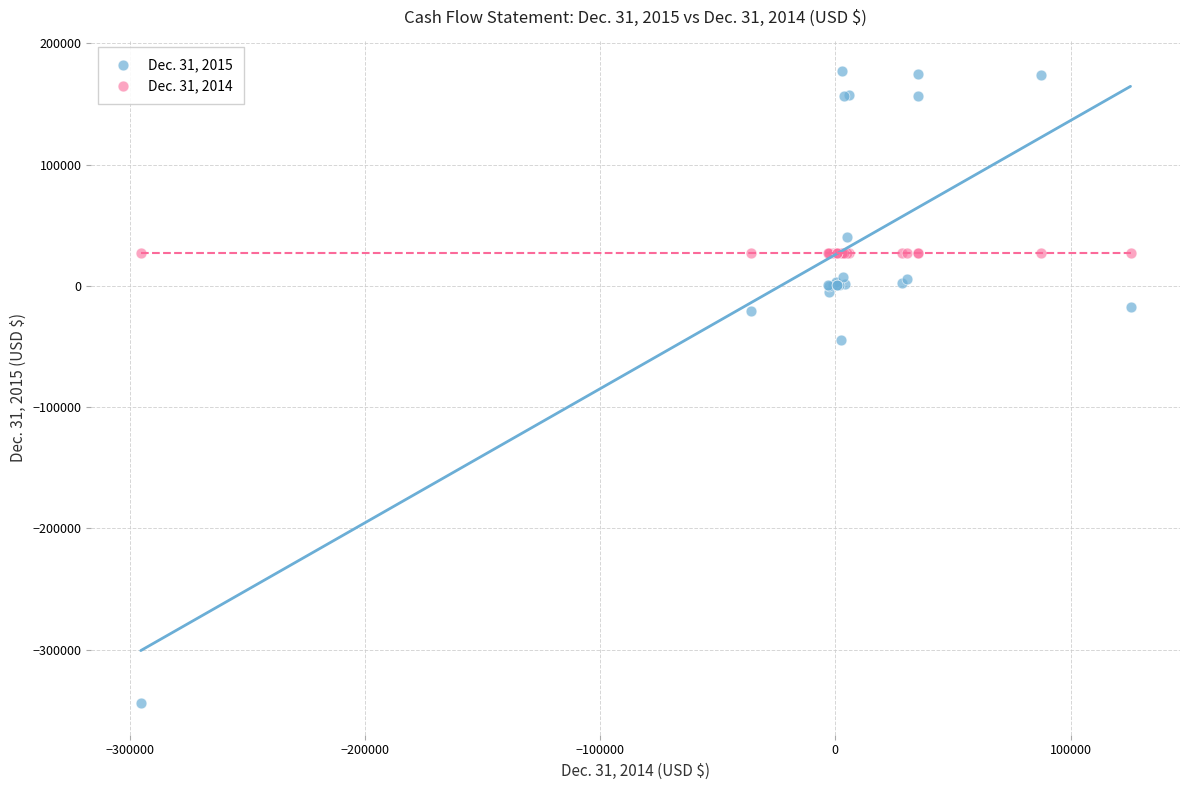

Which series contains the highest Y value?

Dec. 31, 2015